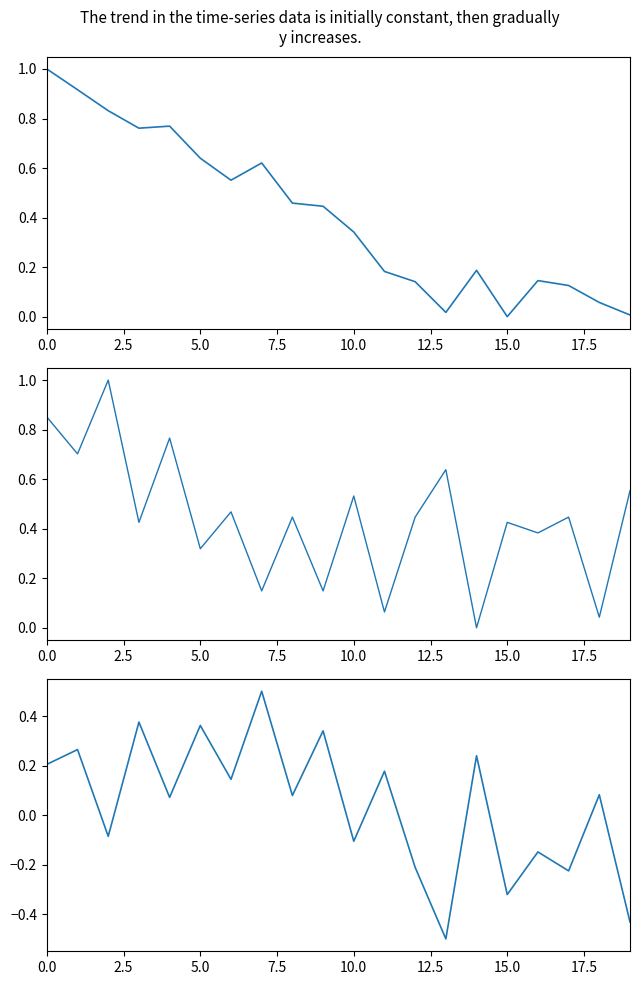

What is the spread (max minus min) of values at 12?

0.7